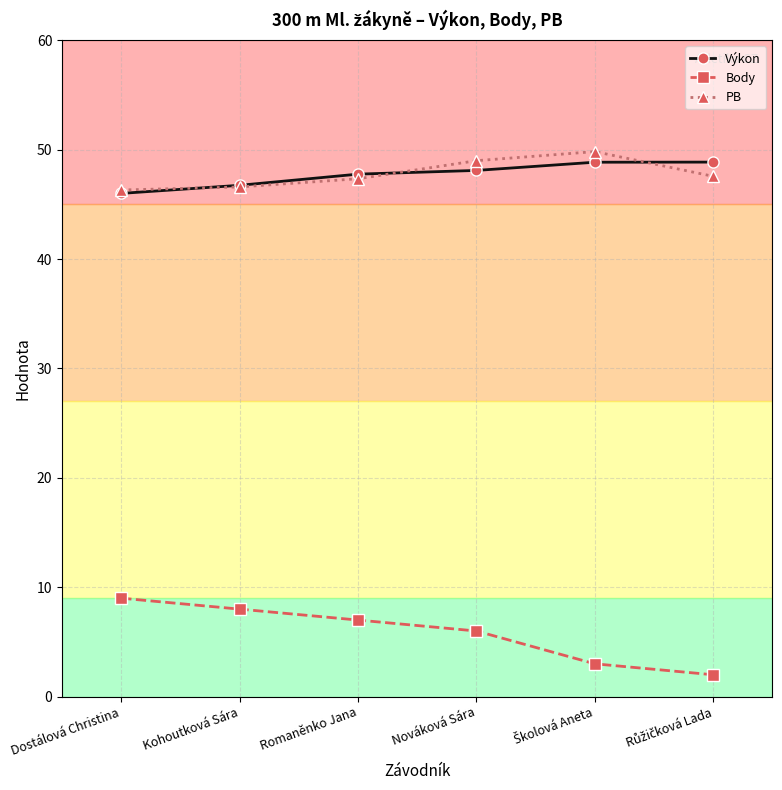

What is the value of the PB point at the 6th from the left?

47.6